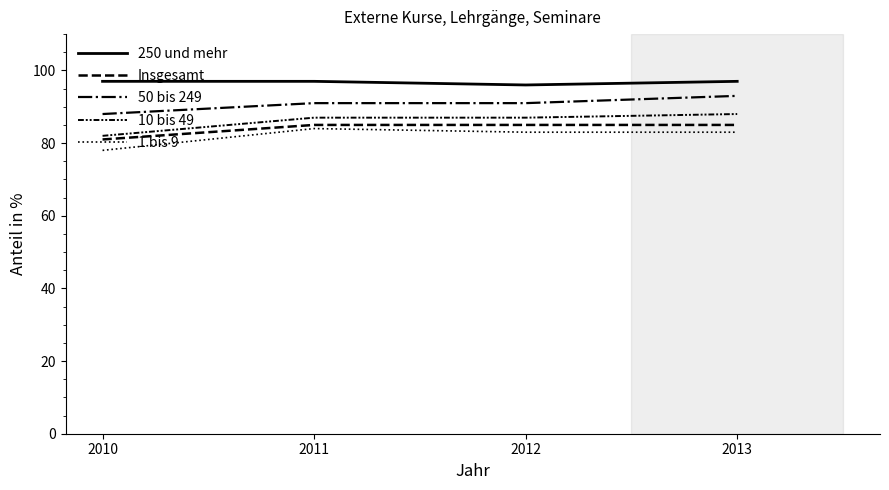

Where is 10 bis 49 nearest to the value 85?

2011